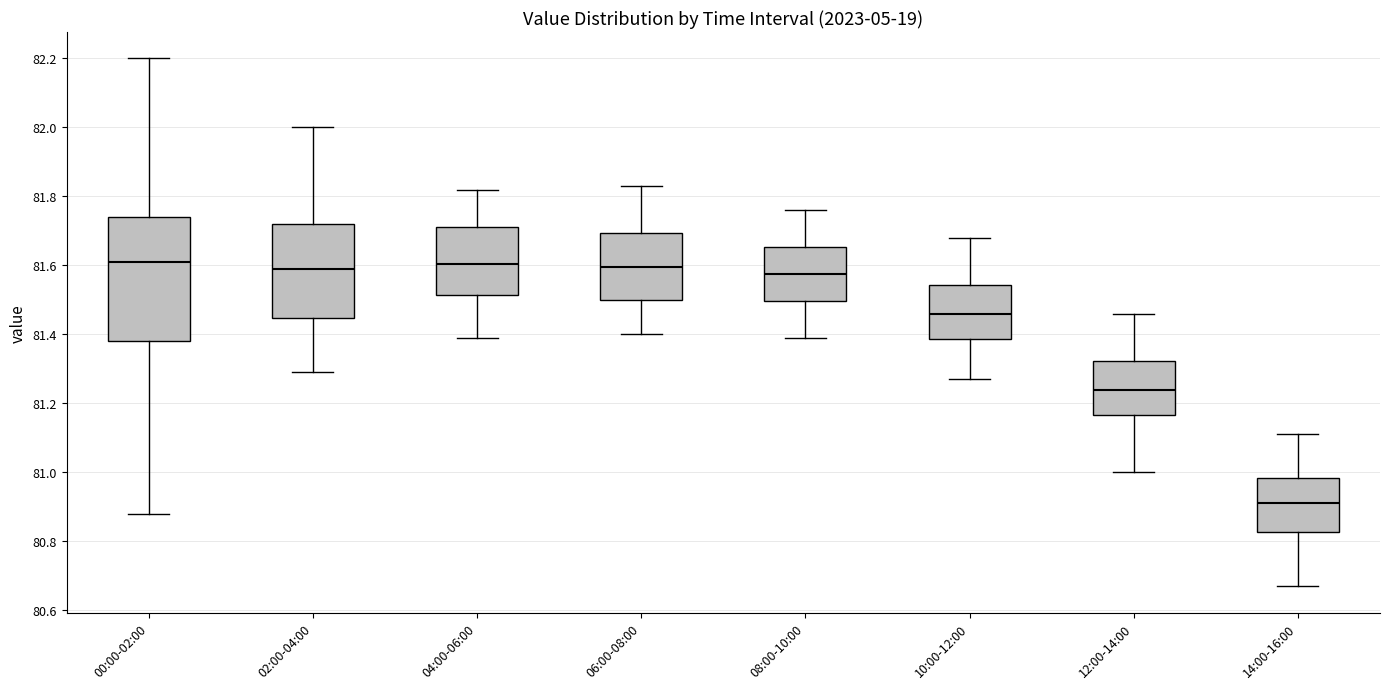

Reading left to right, transcribe this box plot: for each box, give where its median line is, the range the box spans, and where its two whiskers end, as read against the y-axis. The values are not printed on the chart, so give them approximately, as read against the axis.

00:00-02:00: median 81.62, box 81.38 to 81.74, whiskers 80.88 to 82.20
02:00-04:00: median 81.60, box 81.44 to 81.72, whiskers 81.30 to 82.00
04:00-06:00: median 81.60, box 81.52 to 81.72, whiskers 81.40 to 81.82
06:00-08:00: median 81.60, box 81.50 to 81.70, whiskers 81.40 to 81.84
08:00-10:00: median 81.58, box 81.50 to 81.66, whiskers 81.40 to 81.76
10:00-12:00: median 81.46, box 81.38 to 81.54, whiskers 81.28 to 81.68
12:00-14:00: median 81.24, box 81.16 to 81.32, whiskers 81.00 to 81.46
14:00-16:00: median 80.92, box 80.82 to 80.98, whiskers 80.68 to 81.12